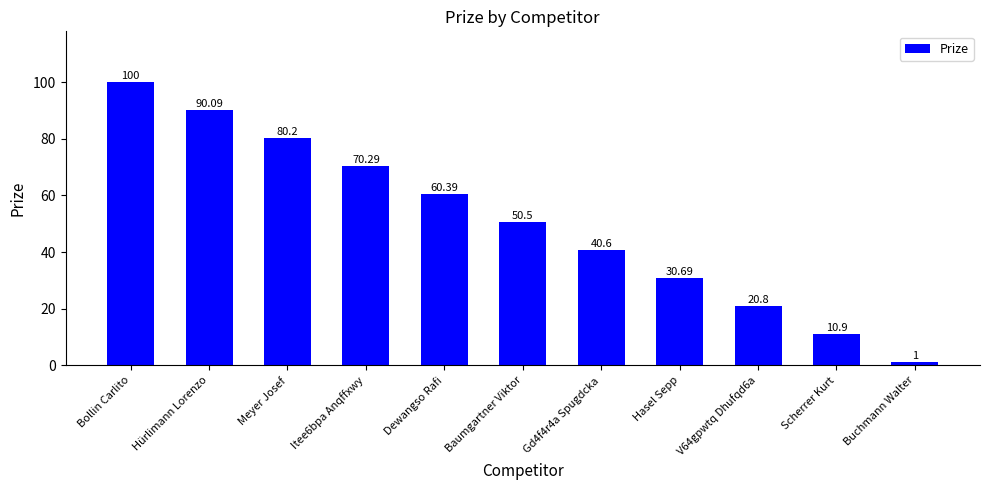

Where is the data nearest to the value 50?

Baumgartner Viktor